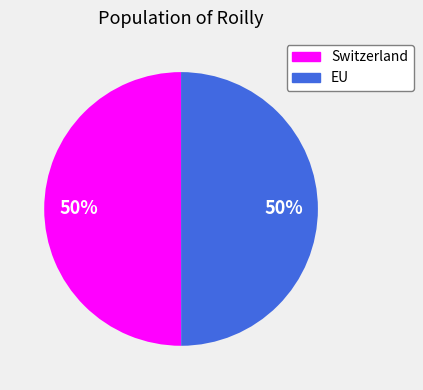

To the nearest percent, what is the combined percentage of Switzerland and EU?

100%